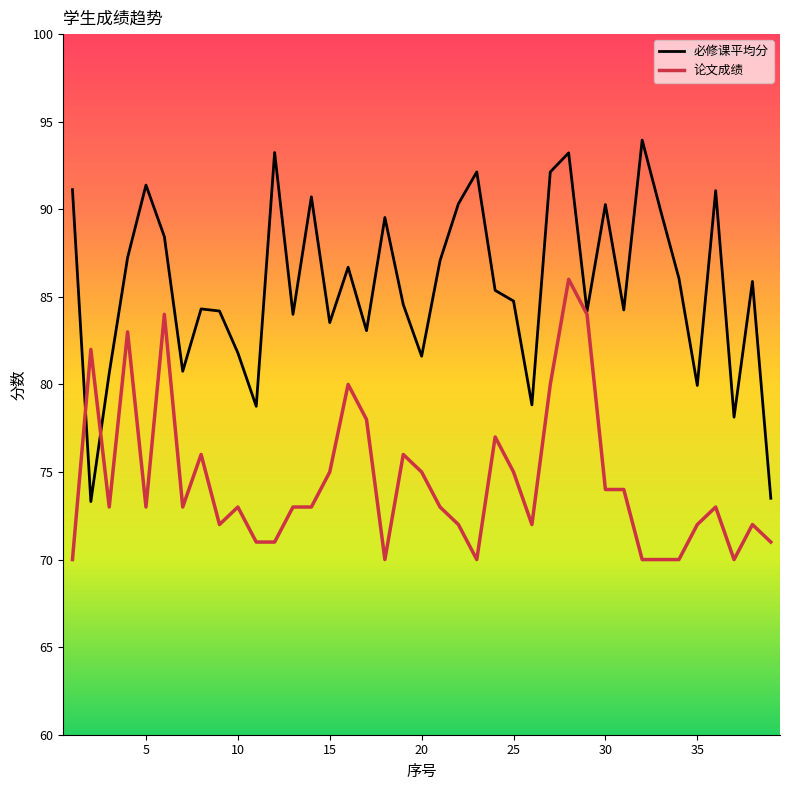

Which series has the largest total across all categories?

必修课平均分